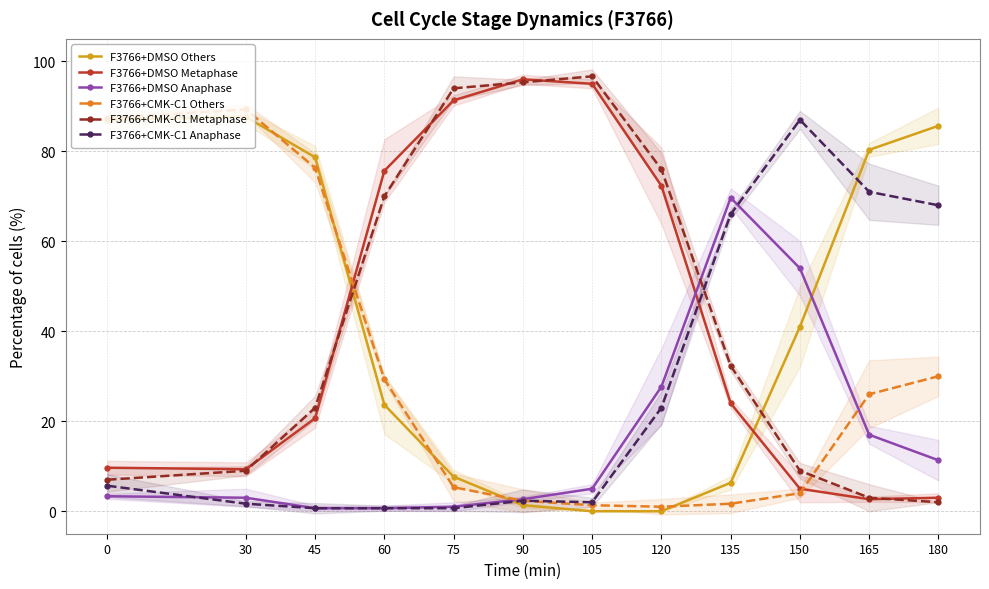

True or false: F3766+CMK-C1 Anaphase and F3766+DMSO Anaphase intersect in this chart.

True